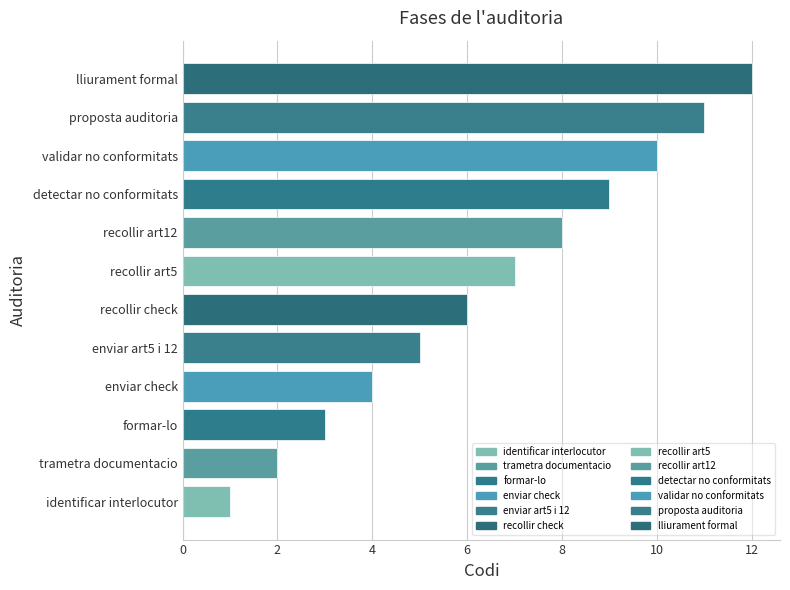

List the labels in order of value, largest first.

lliurament formal, proposta auditoria, validar no conformitats, detectar no conformitats, recollir art12, recollir art5, recollir check, enviar art5 i 12, enviar check, formar-lo, trametra documentacio, identificar interlocutor